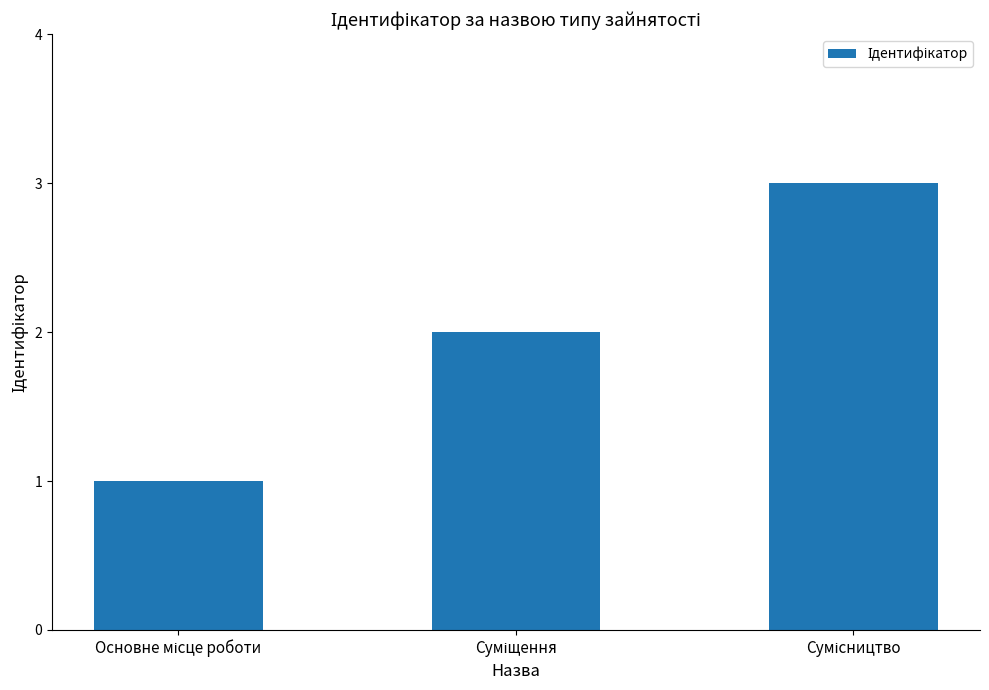

What is the greatest value displayed?

3